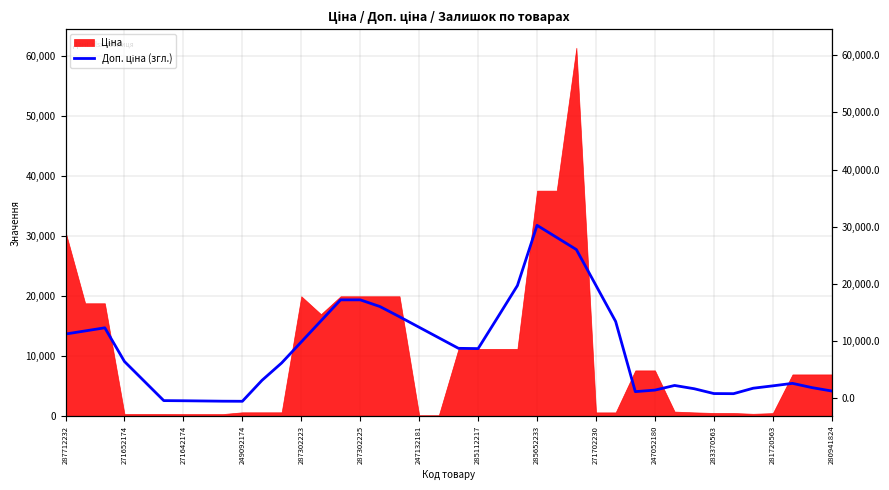

How many data points does each series have?

40